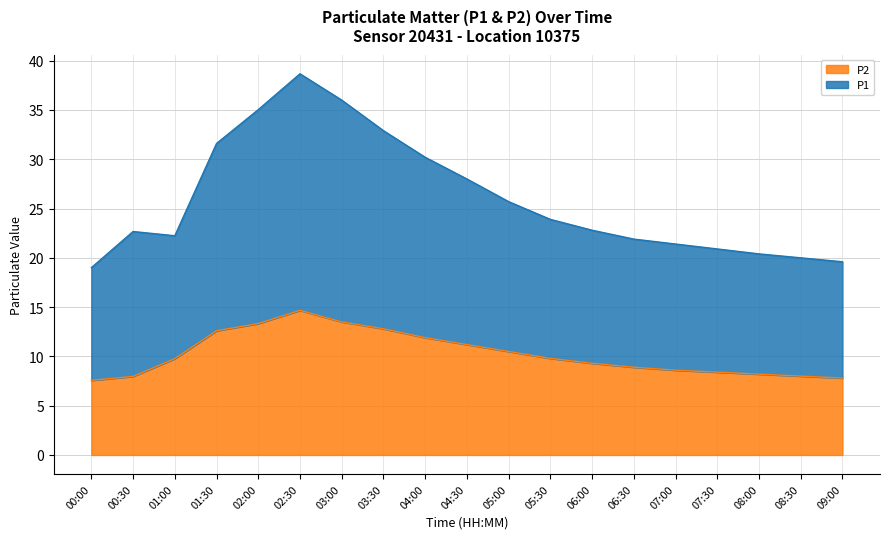

Rank the series by their maximum value, from lowest to highest.

P2, P1